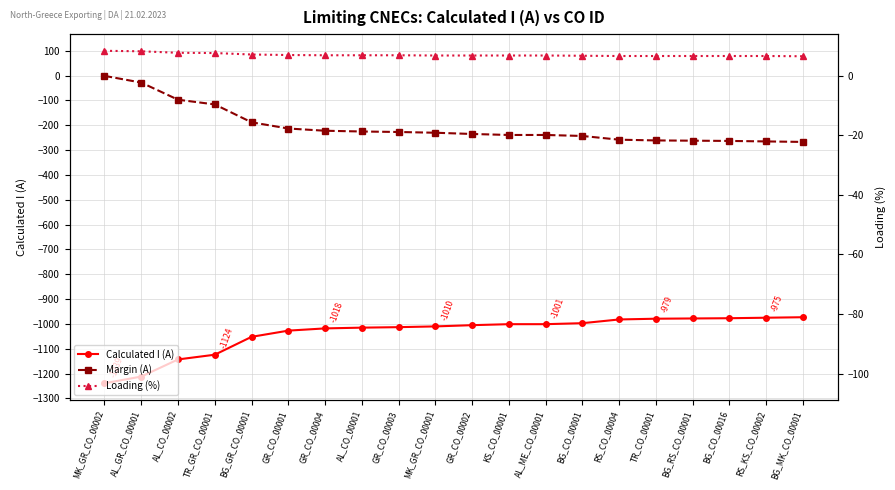

Is it true that Loading (%) equals 83 at GR_CO_00001?

True